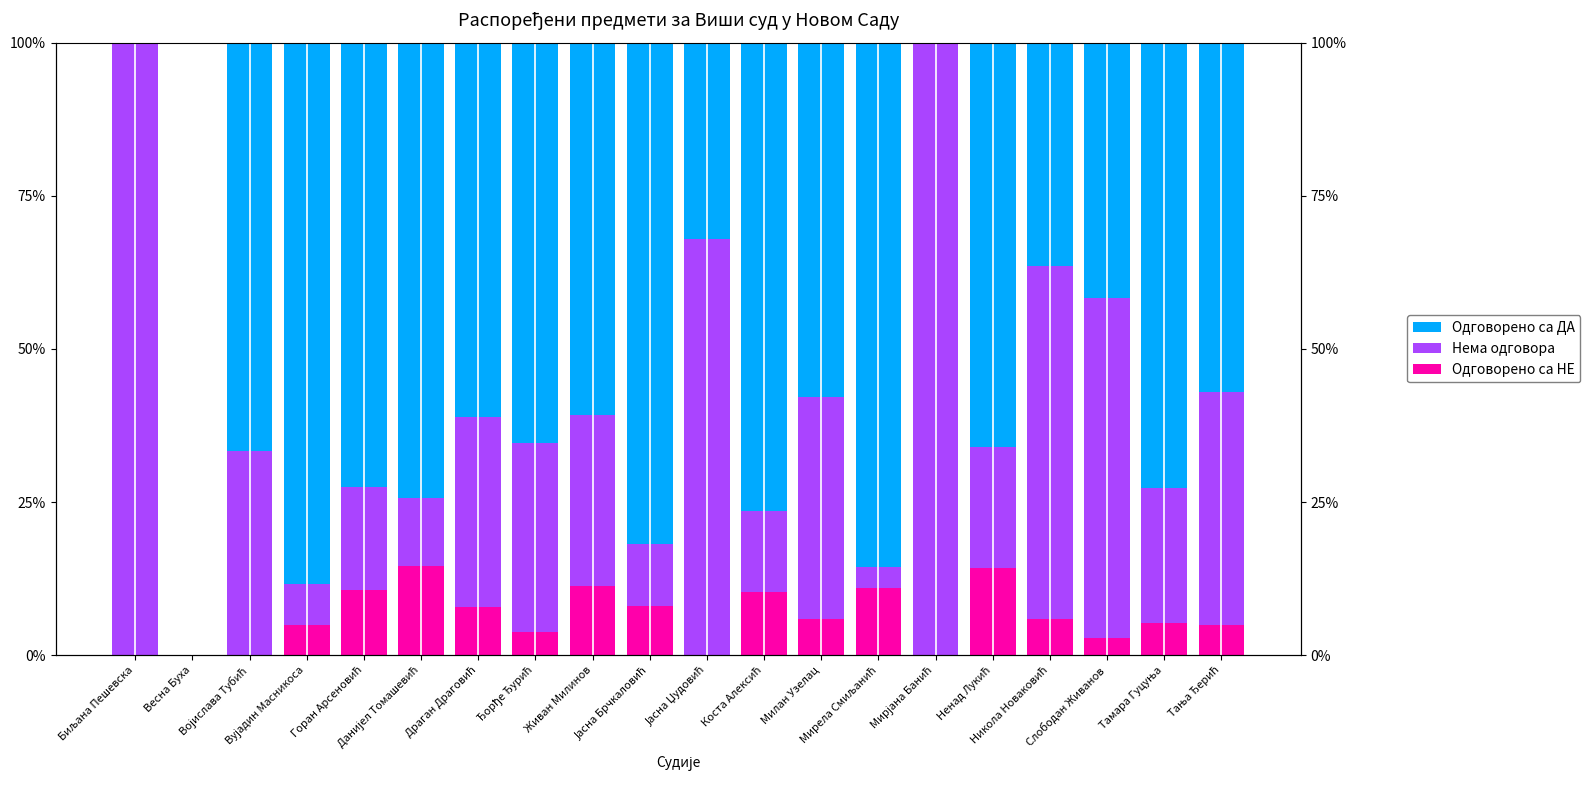

What is the sum of all Нема одговора values?

681.5